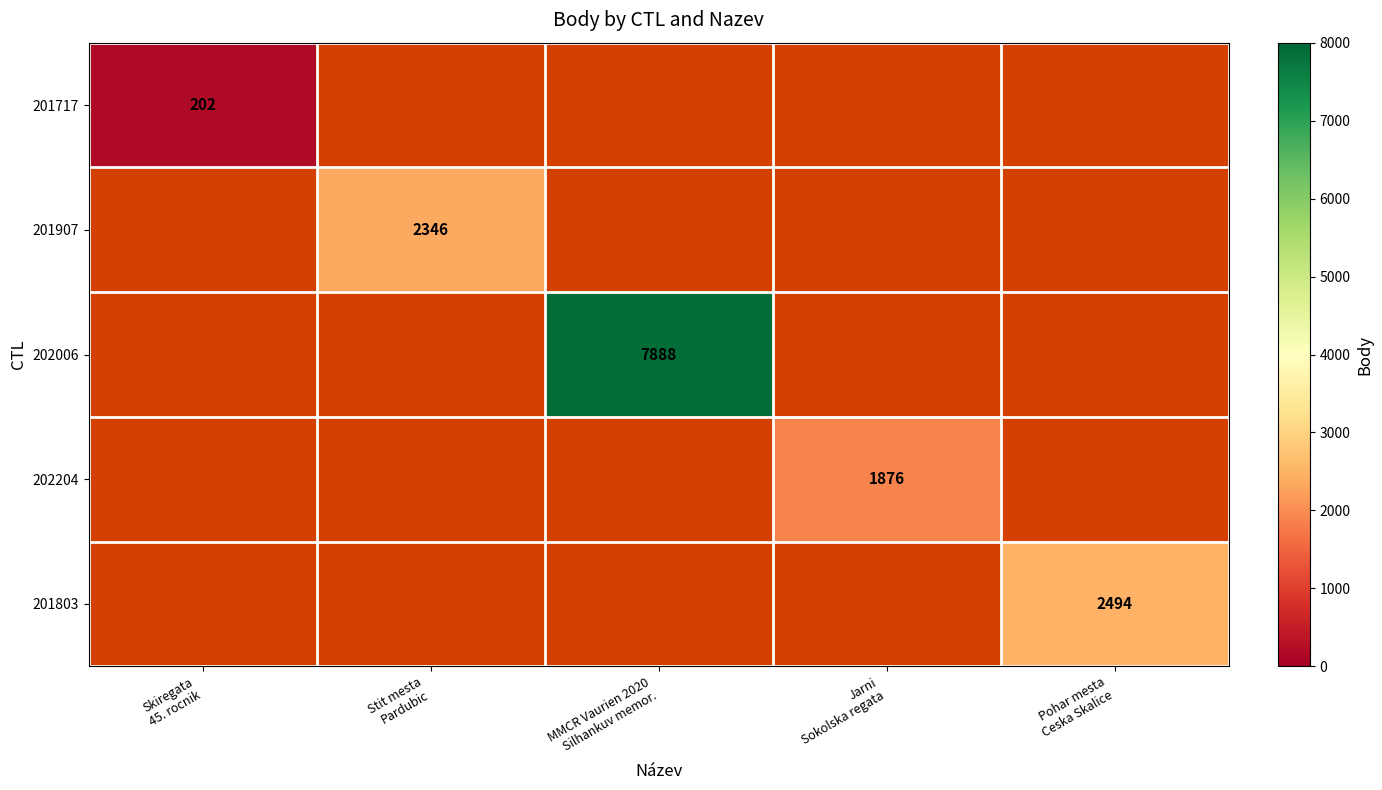

At which label does 202006 reach its peak?

MMCR Vaurien 2020 Silhankuv memor.